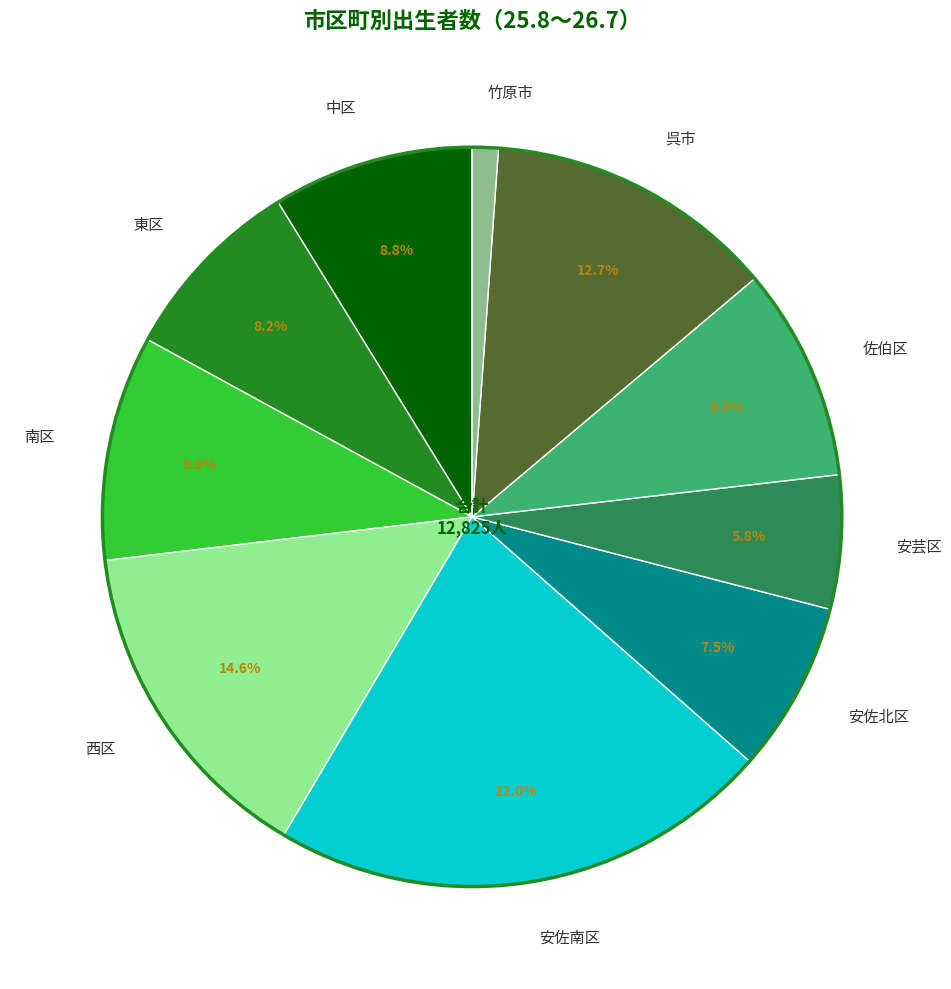

How many segments does this pie chart have?

10